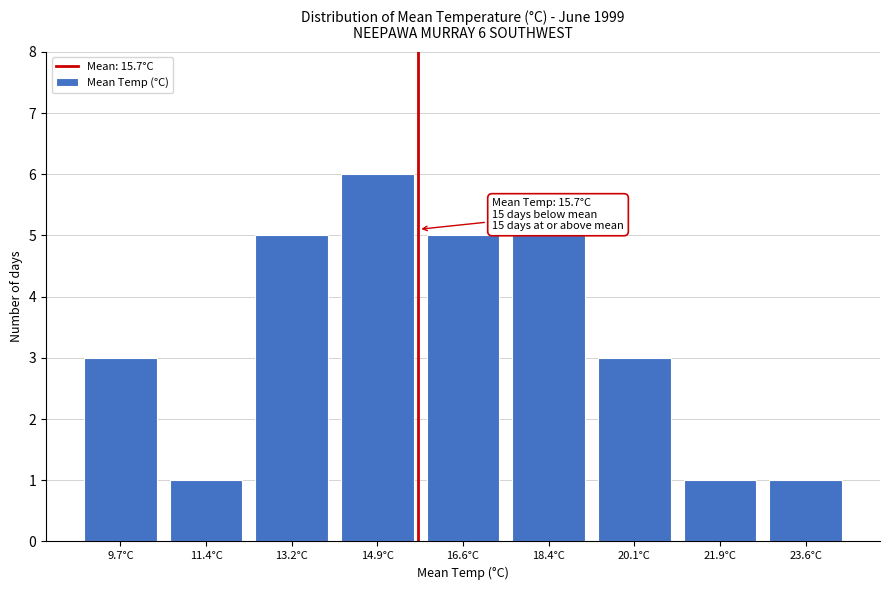

Which range on the x-axis has the tallest bar?

14.0 to 15.8